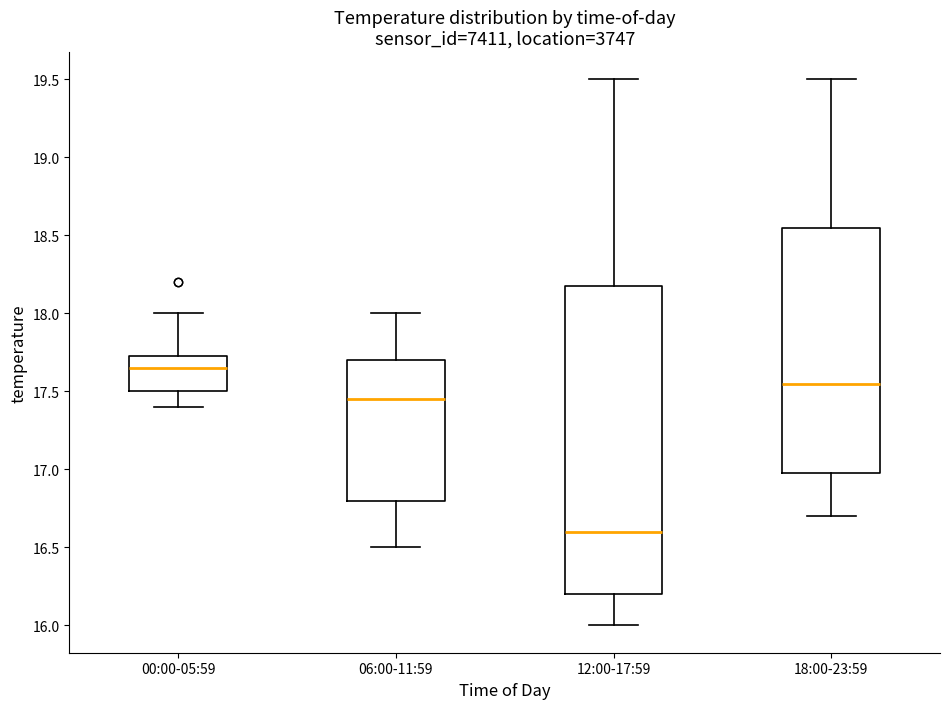

Reading left to right, read every box against the y-axis: the position of its median line, the range the box covers, and the ends of its whiskers. The values are not printed on the chart, so give them approximately, as read against the axis.

00:00-05:59: median 17.65, box 17.50 to 17.75, whiskers 17.40 to 18.00
06:00-11:59: median 17.45, box 16.80 to 17.70, whiskers 16.50 to 18.00
12:00-17:59: median 16.60, box 16.20 to 18.20, whiskers 16.00 to 19.50
18:00-23:59: median 17.55, box 17.00 to 18.55, whiskers 16.70 to 19.50